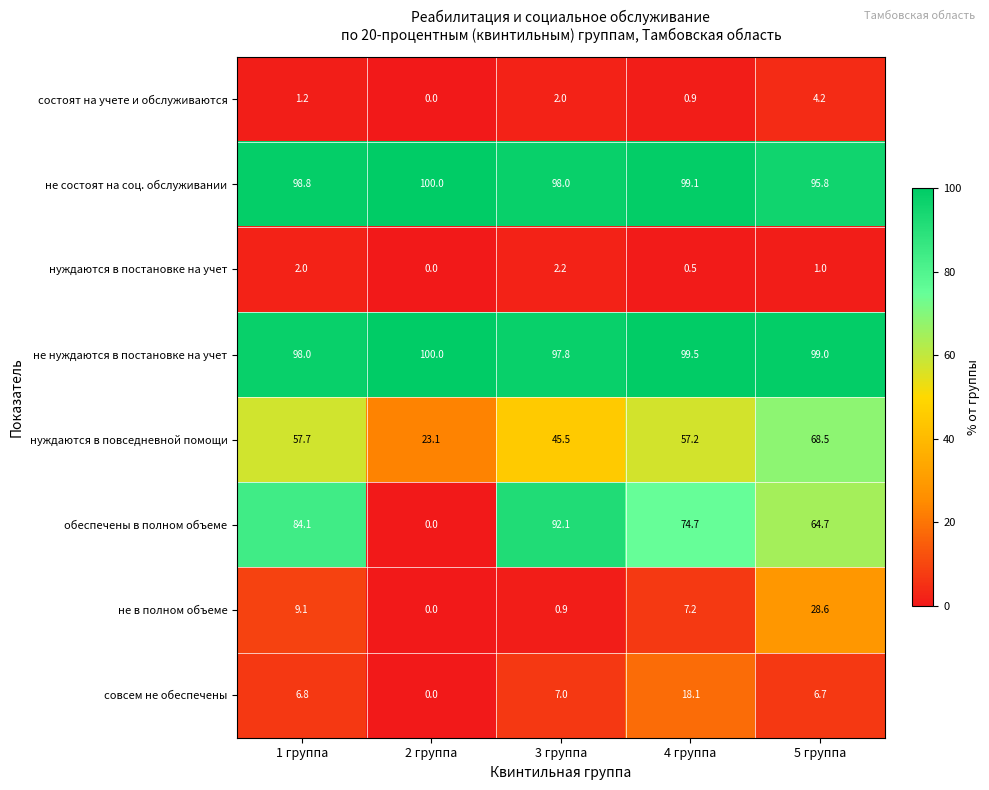

Which series has the widest spread of values?

обеспечены в полном объеме